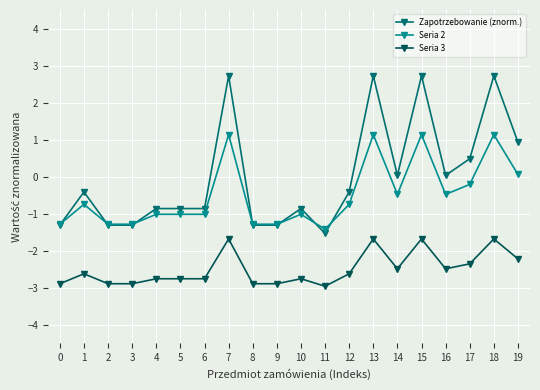

Where does the Seria 3 series first go above -2?

7